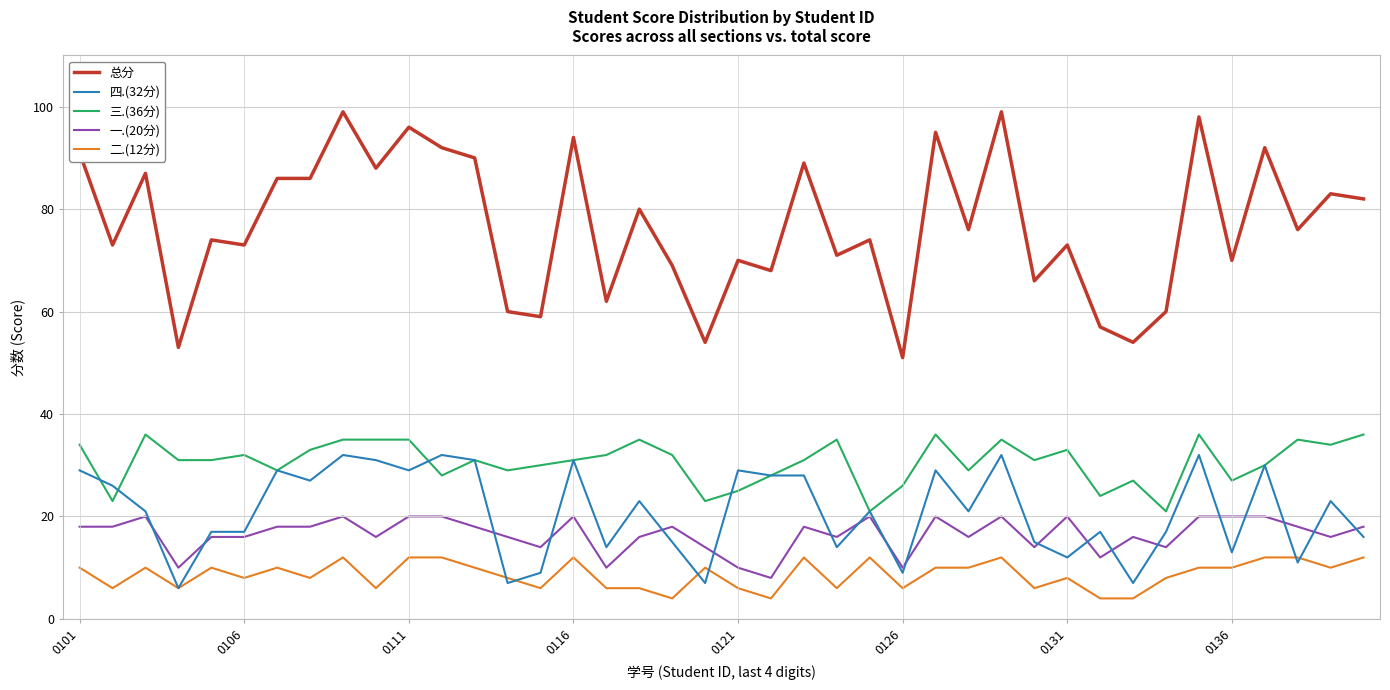

What is the difference between the maximum and minimum values in the 总分 series?

48